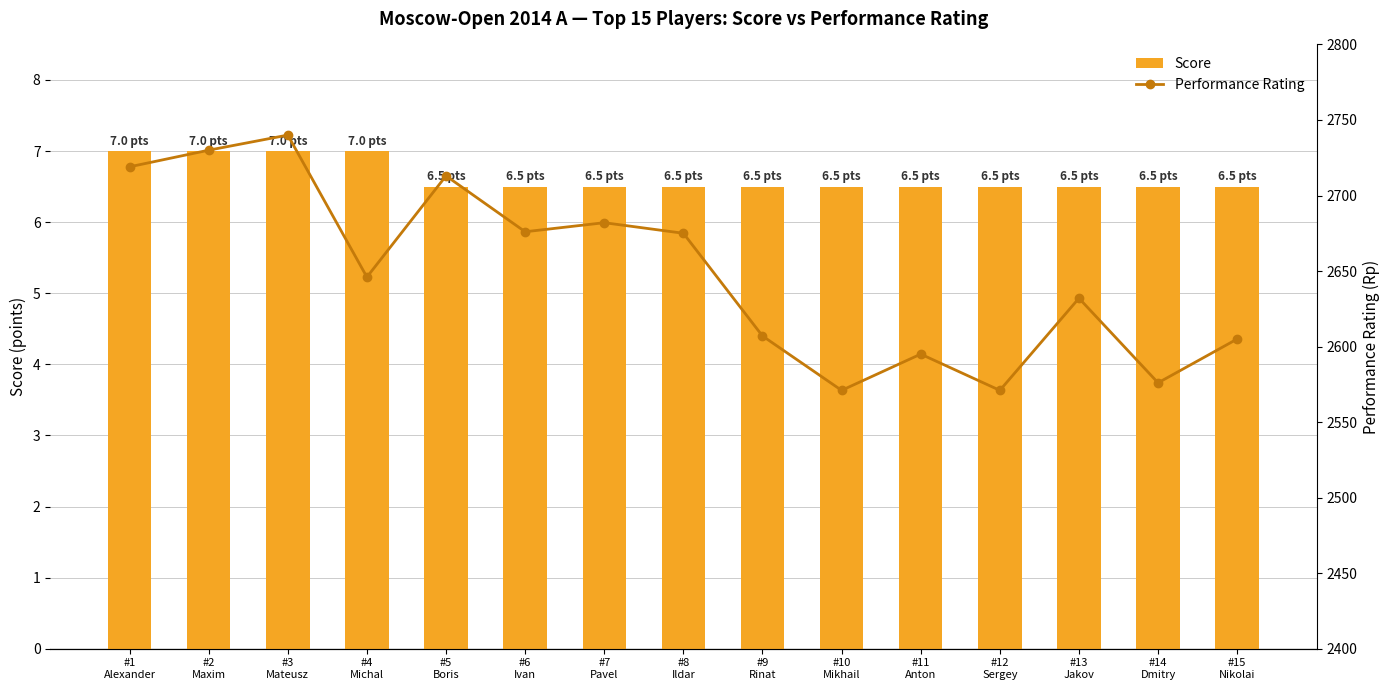

What is the sum of all Performance Rating values?

39738.0